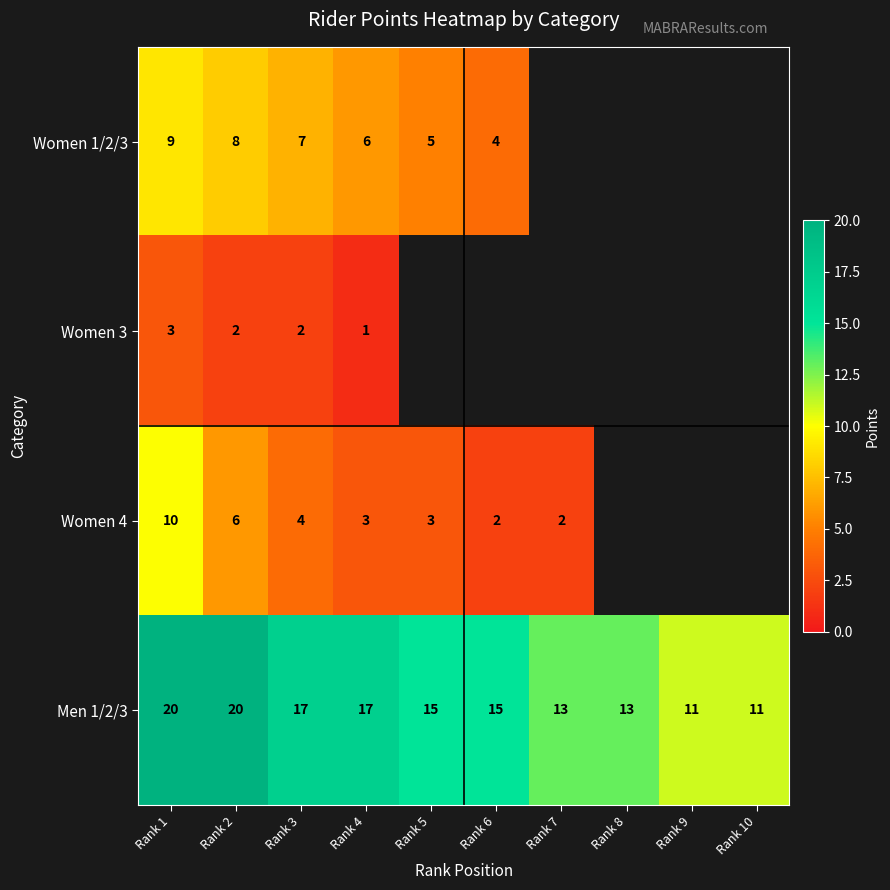

Is it true that Women 1/2/3 equals 6 at Rank 4?

True